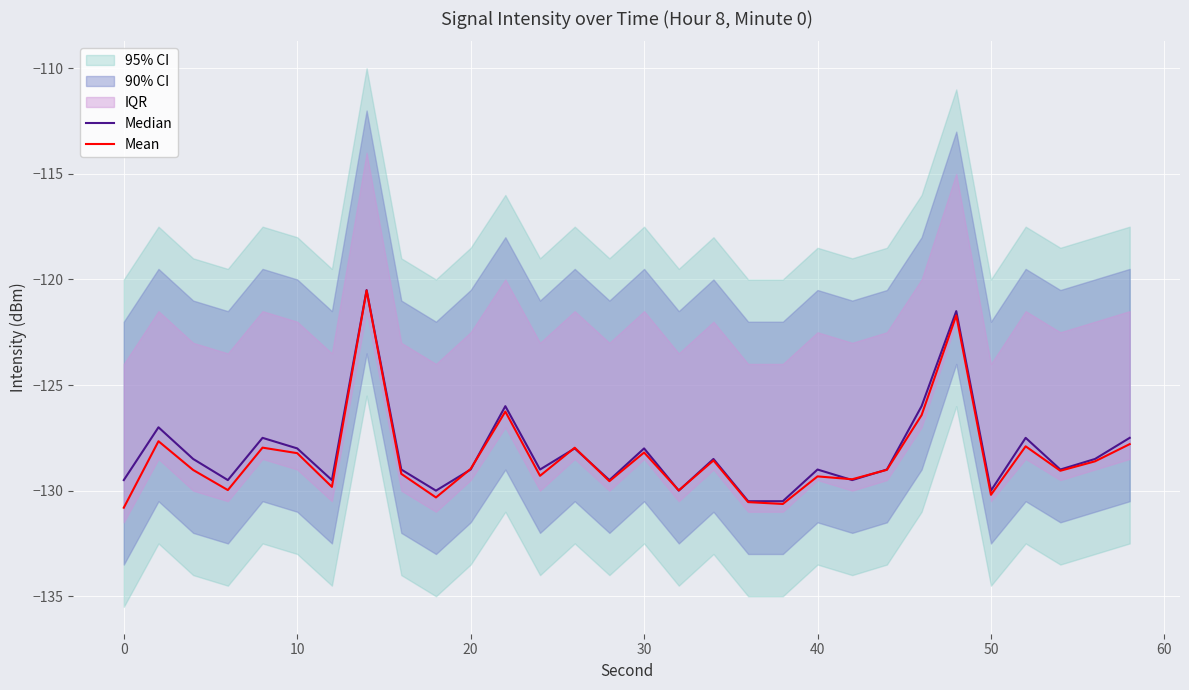

True or false: Median has a value of -81.2 at 24.

False